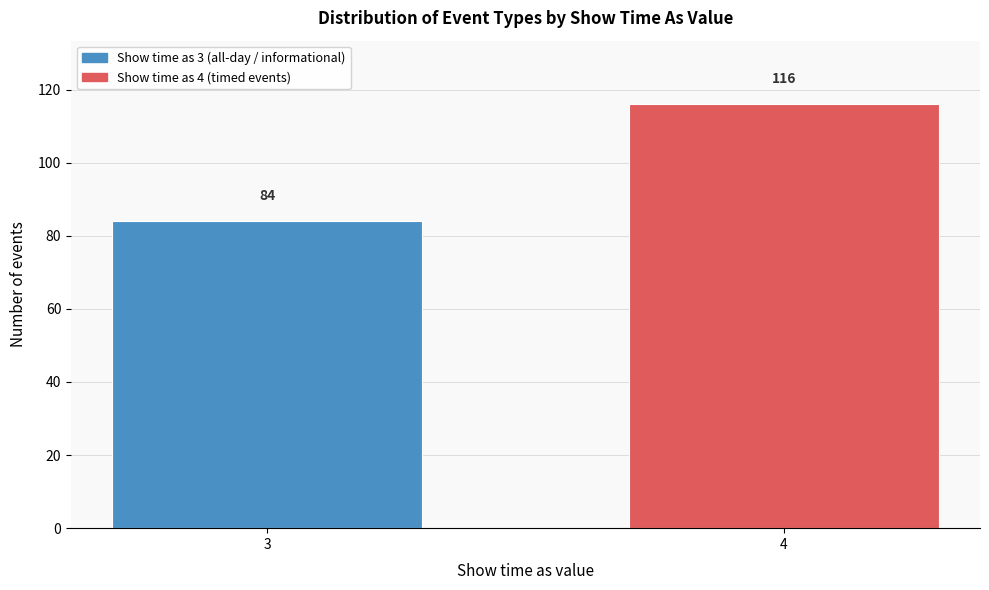

Reading right to left, extract all data points from this chart.

4=116	3=84